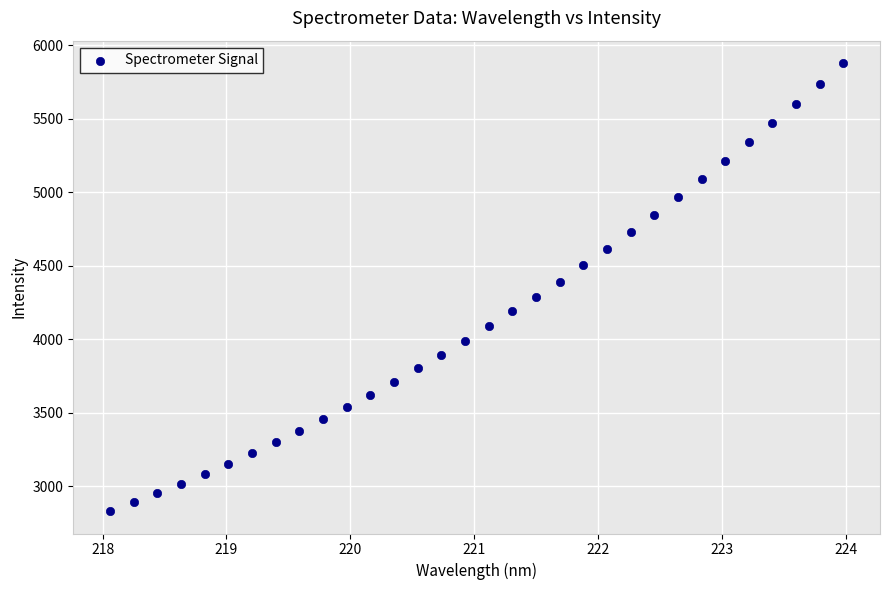

What is the range of X values (max minus min)?

5.9